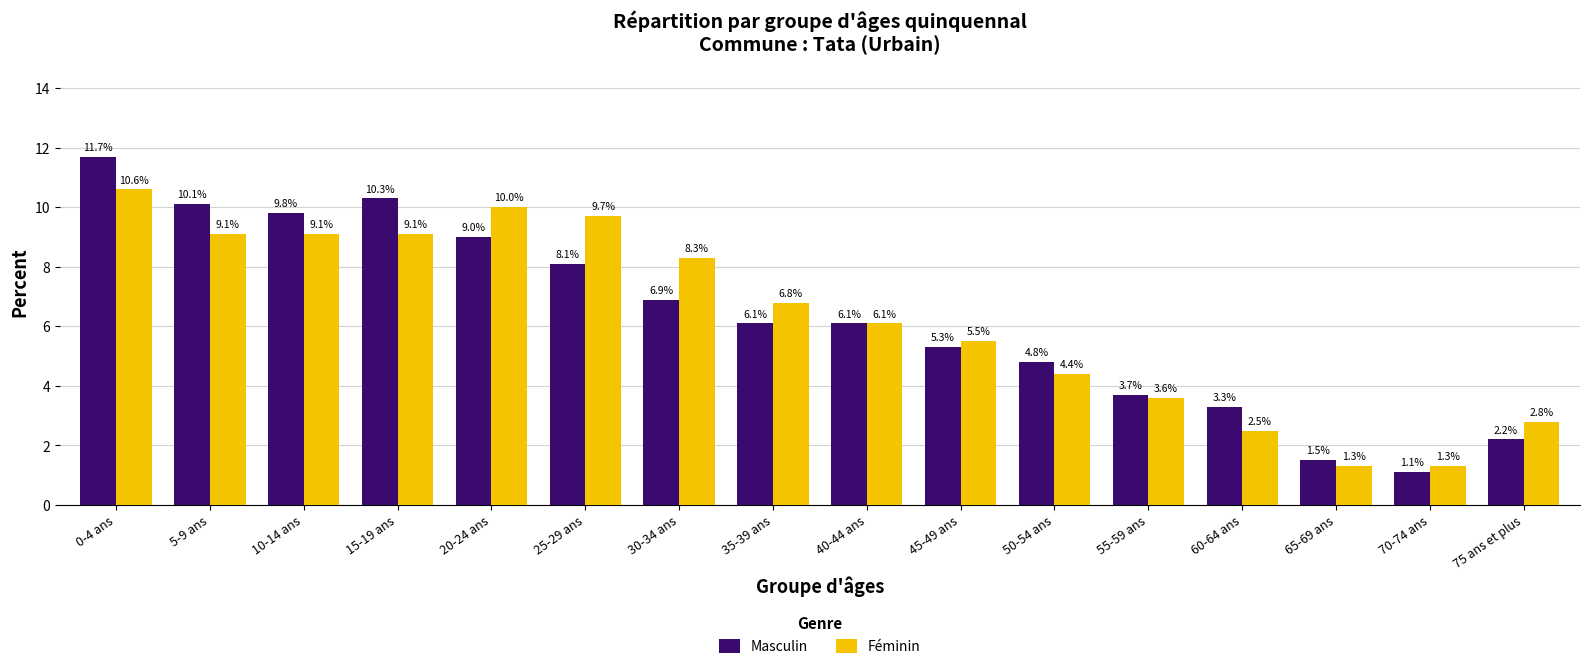

What are all the series names shown in the legend?

Masculin, Féminin